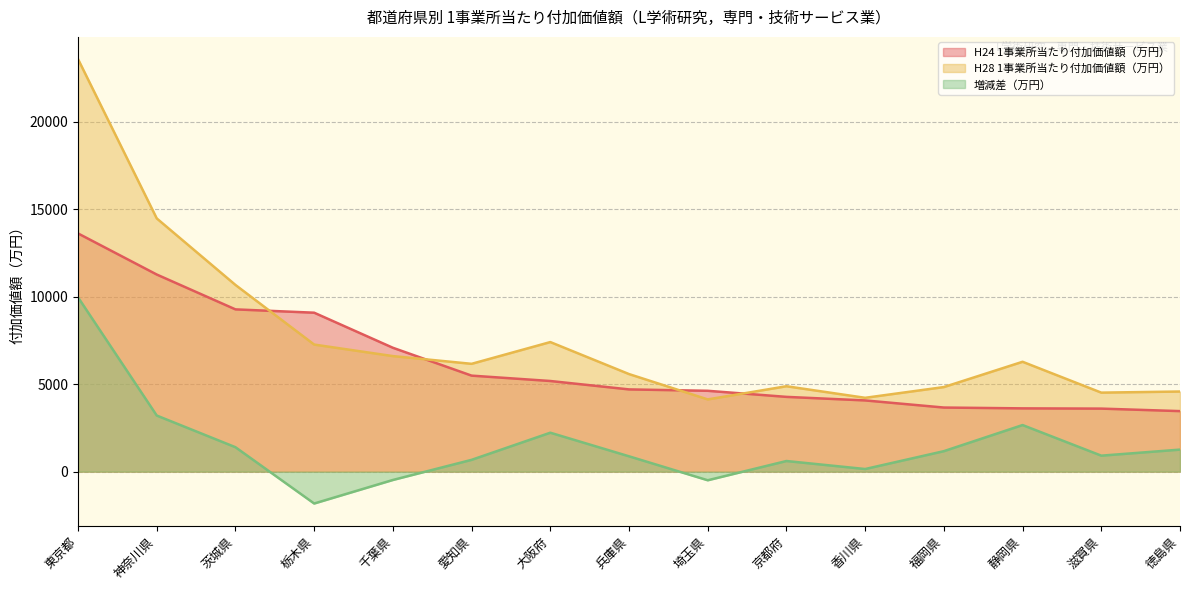

Reading left to right, transcribe all the data shown in this chart.

H24 1事業所当たり付加価値額（万円）: 13621	11271	9278	9088	7083	5490	5183	4702	4623	4275	4072	3665	3618	3604	3461
H28 1事業所当たり付加価値額（万円）: 23588	14479	10675	7266	6607	6165	7409	5579	4130	4883	4222	4836	6282	4518	4581
増減差（万円）: 9967	3208	1397	-1822	-476	675	2226	877	-493	608	150	1171	2664	914	1260